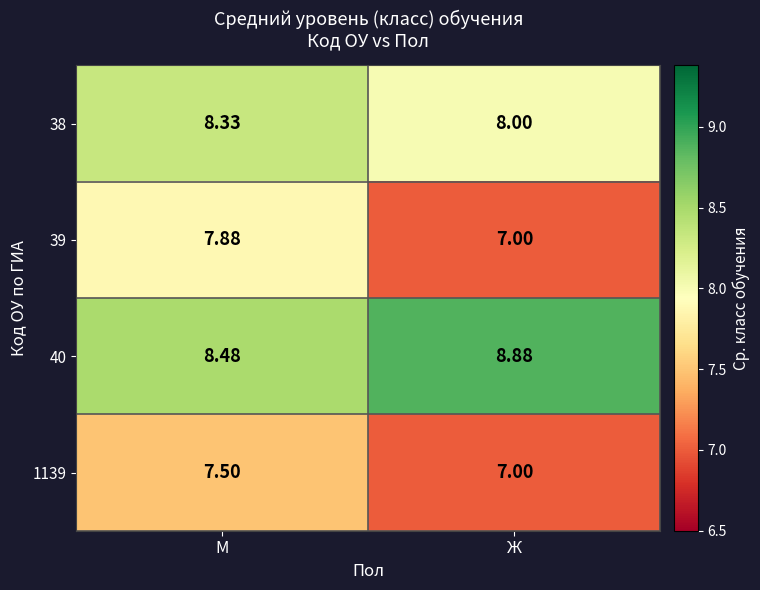

Is the value of 39 at Ж greater than the value of 1139 at М?

No